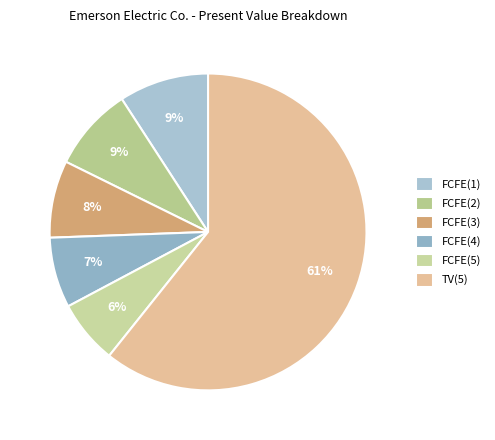

Is the sum of FCFE(5) and TV(5) greater than half?

Yes